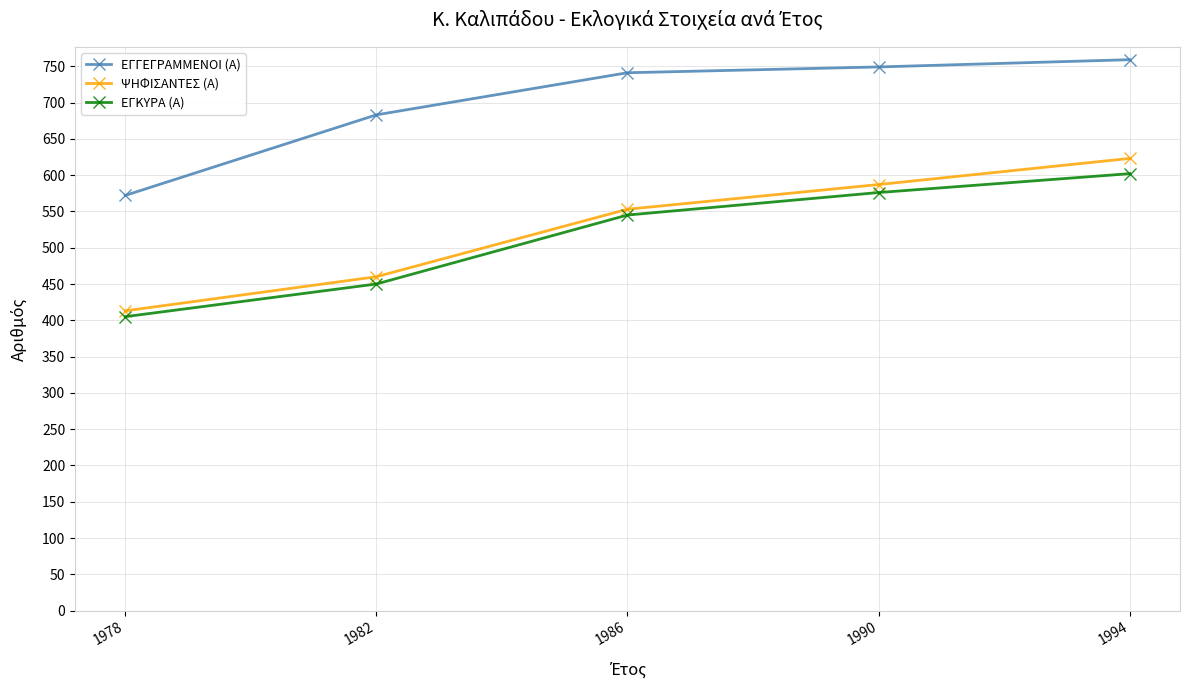

Between 1982 and 1990, which series saw the biggest shift?

ΨΗΦΙΣΑΝΤΕΣ (Α)